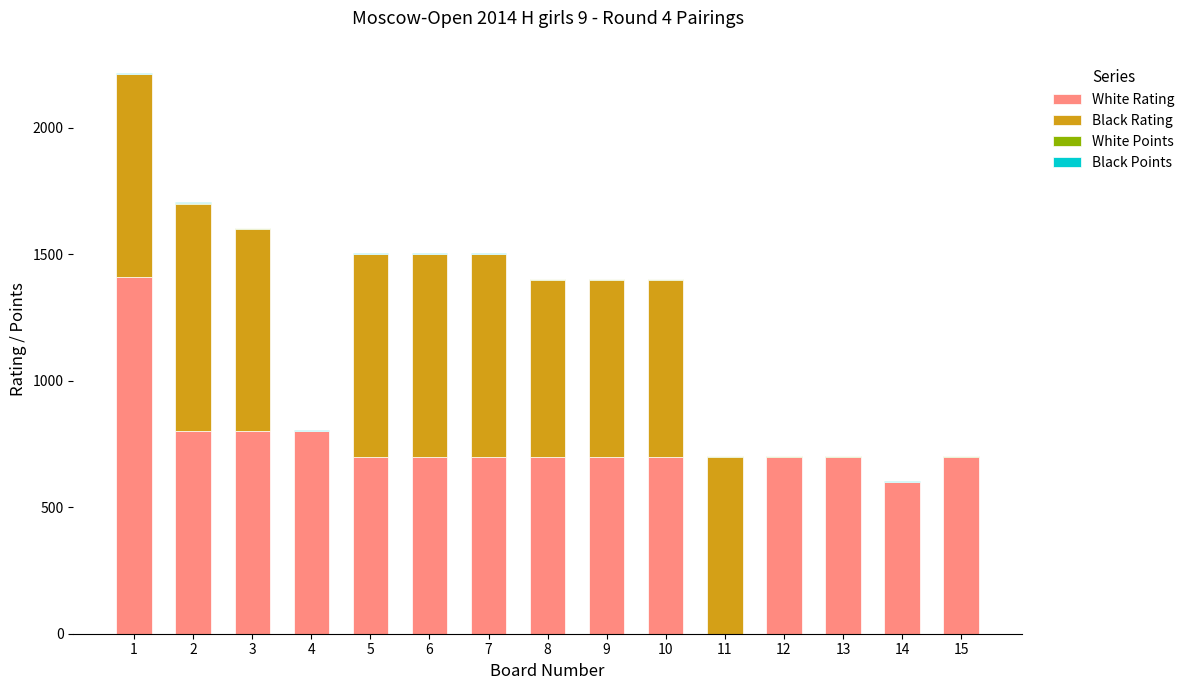

What is the maximum value for White Rating?

1412.0